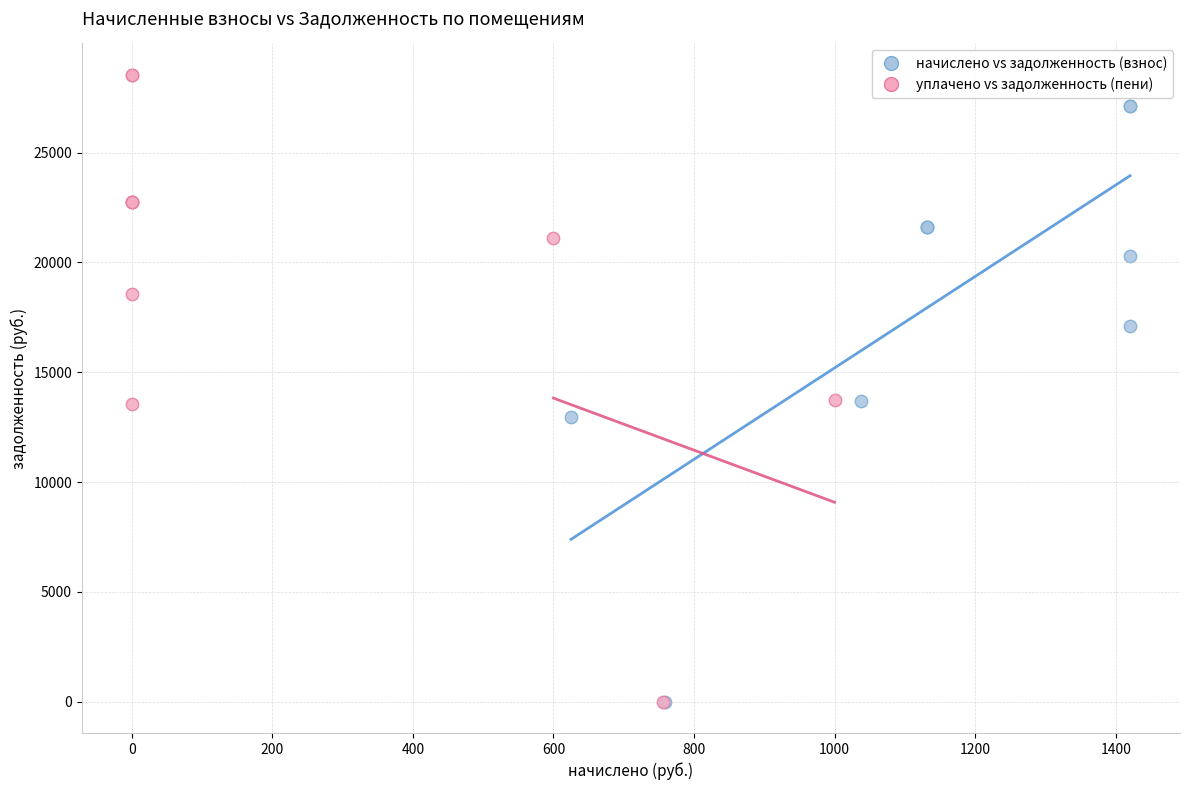

Which series has the widest spread of Y values?

уплачено vs задолженность (пени)